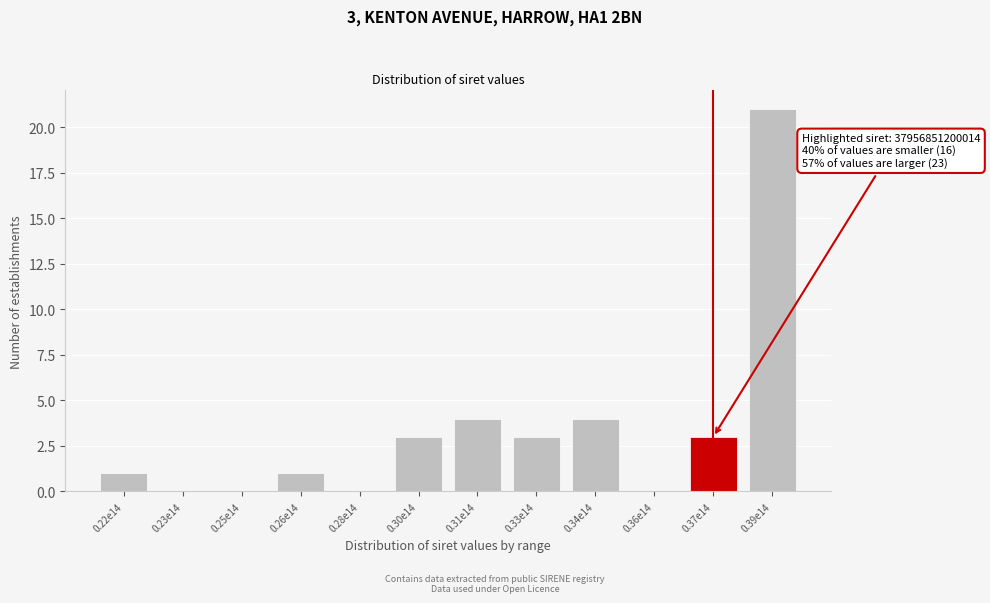

Reading left to right, extract all data points from this chart.

0.22e14=1	0.23e14=0	0.25e14=0	0.26e14=1	0.28e14=0	0.30e14=3	0.31e14=4	0.33e14=3	0.34e14=4	0.36e14=0	0.37e14=3	0.39e14=21